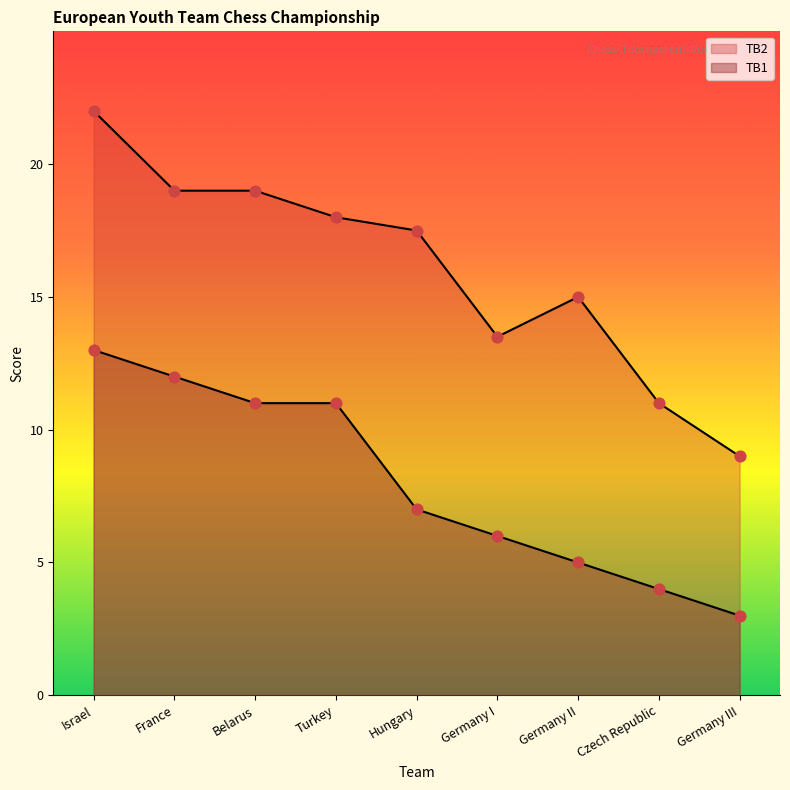

Which series has the largest total across all categories?

TB2